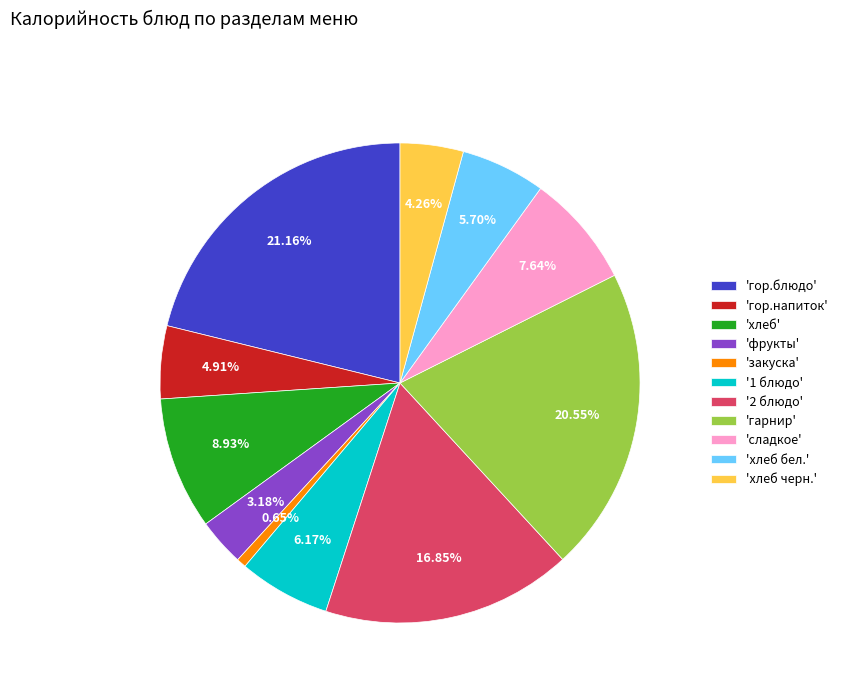

What is the ratio of the value at '1 блюдо' to the value at 'гор.блюдо'?

0.3